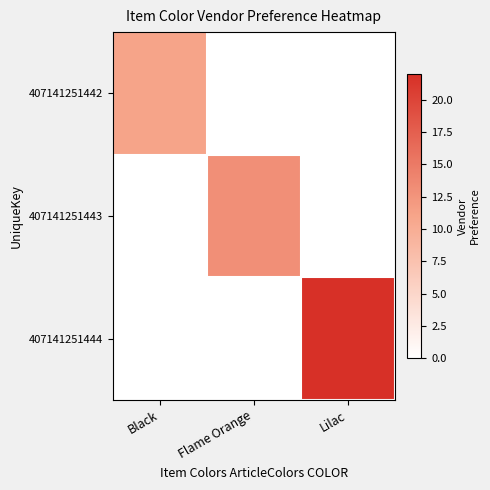

How many data points does each series have?

3